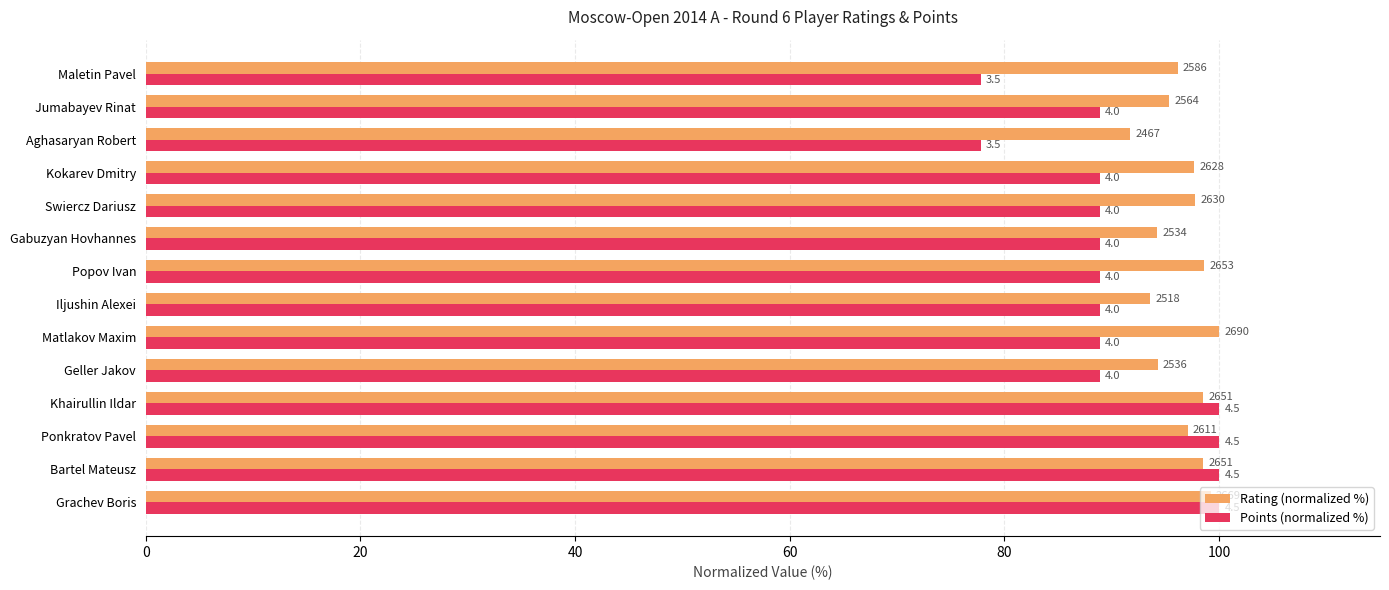

What are all the series names shown in the legend?

Rating (normalized %), Points (normalized %)